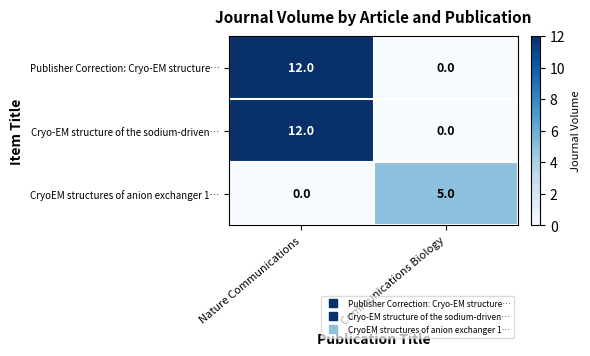

What is the sum of all CryoEM structures of anion exchanger 1… values?

5